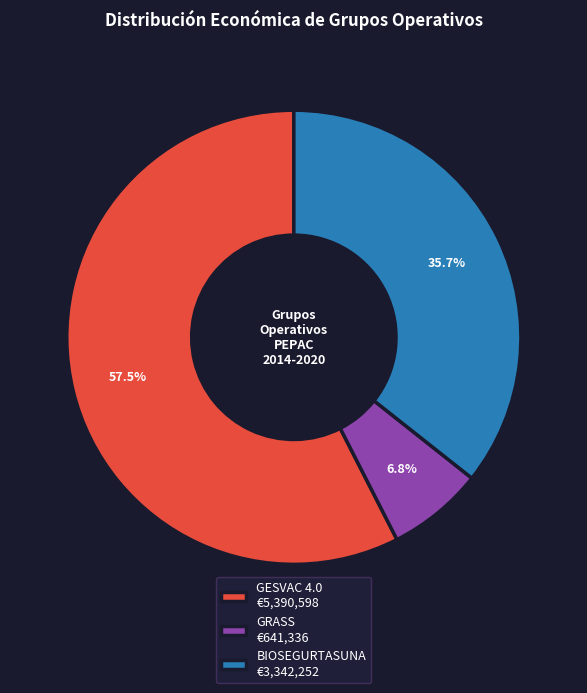

Which has a higher value, GESVAC 4.0 €5,390,598 or BIOSEGURTASUNA €3,342,252?

GESVAC 4.0 €5,390,598